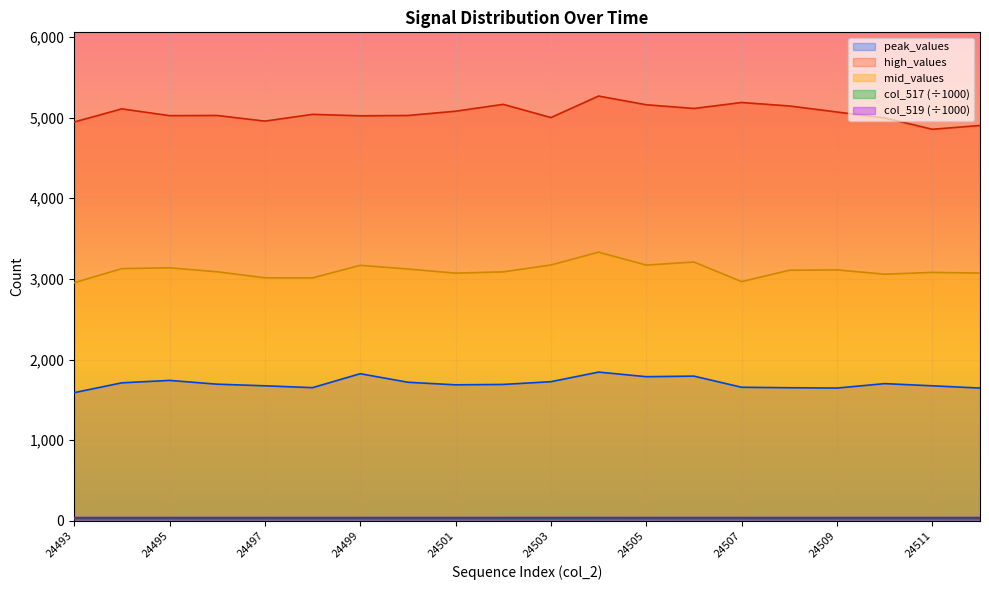

Reading left to right, list all the values displayed in this chart.

col_517: 25.5	25.5	25.4	25.4	25.4	25.4	25.4	25.3	25.3	25.3	25.3	25.3	25.4	25.4	25.4	25.3	25.4	25.4	25.4	25.3
col_519: 40.1	40.0	40.1	40.1	40.1	40.1	40.1	40.2	40.2	40.2	40.2	40.2	40.1	40.2	40.2	40.2	40.2	40.1	40.2	40.2